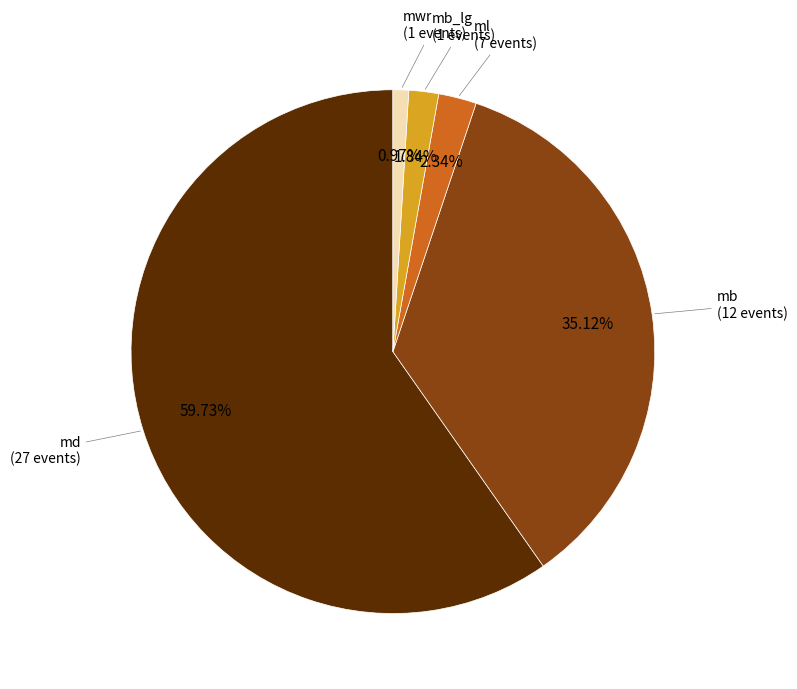

What is the largest slice in the pie chart?

md